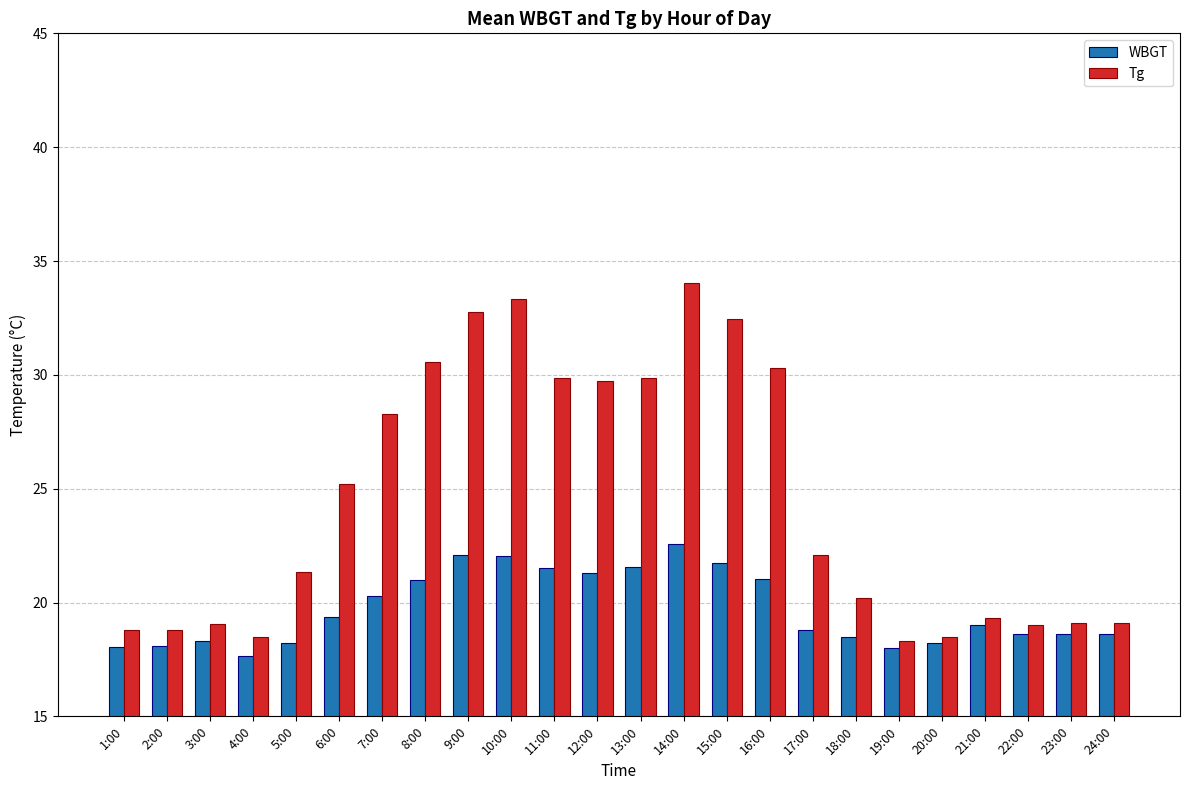

At which label does Tg reach its peak?

14:00